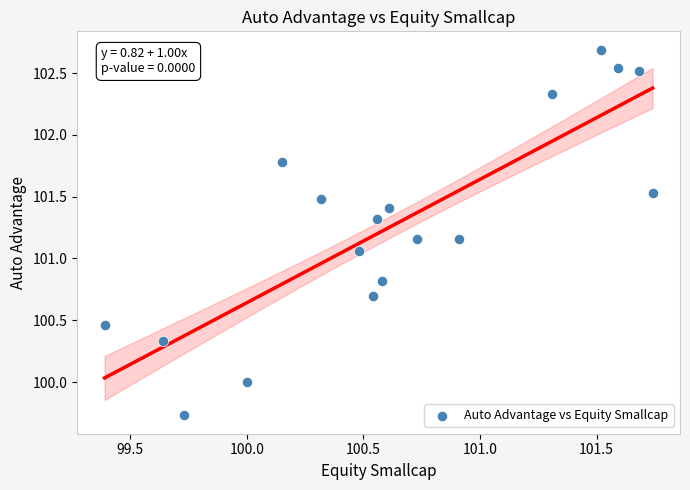

What is the range of X values (max minus min)?

2.3